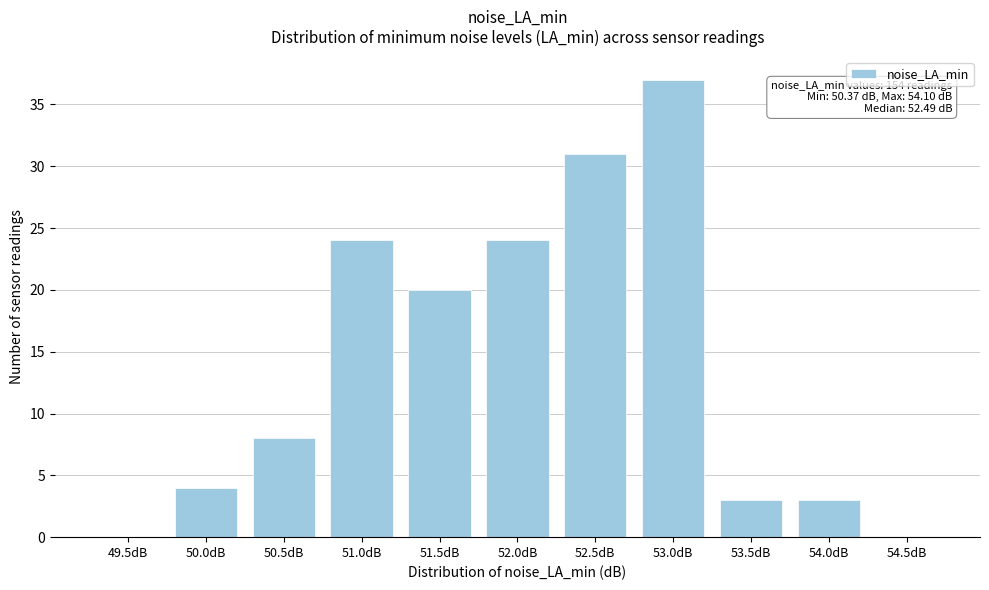

Reading left to right, what are all the values shown in this chart?

49.5dB=0	50.0dB=4	50.5dB=8	51.0dB=24	51.5dB=20	52.0dB=24	52.5dB=31	53.0dB=37	53.5dB=3	54.0dB=3	54.5dB=0